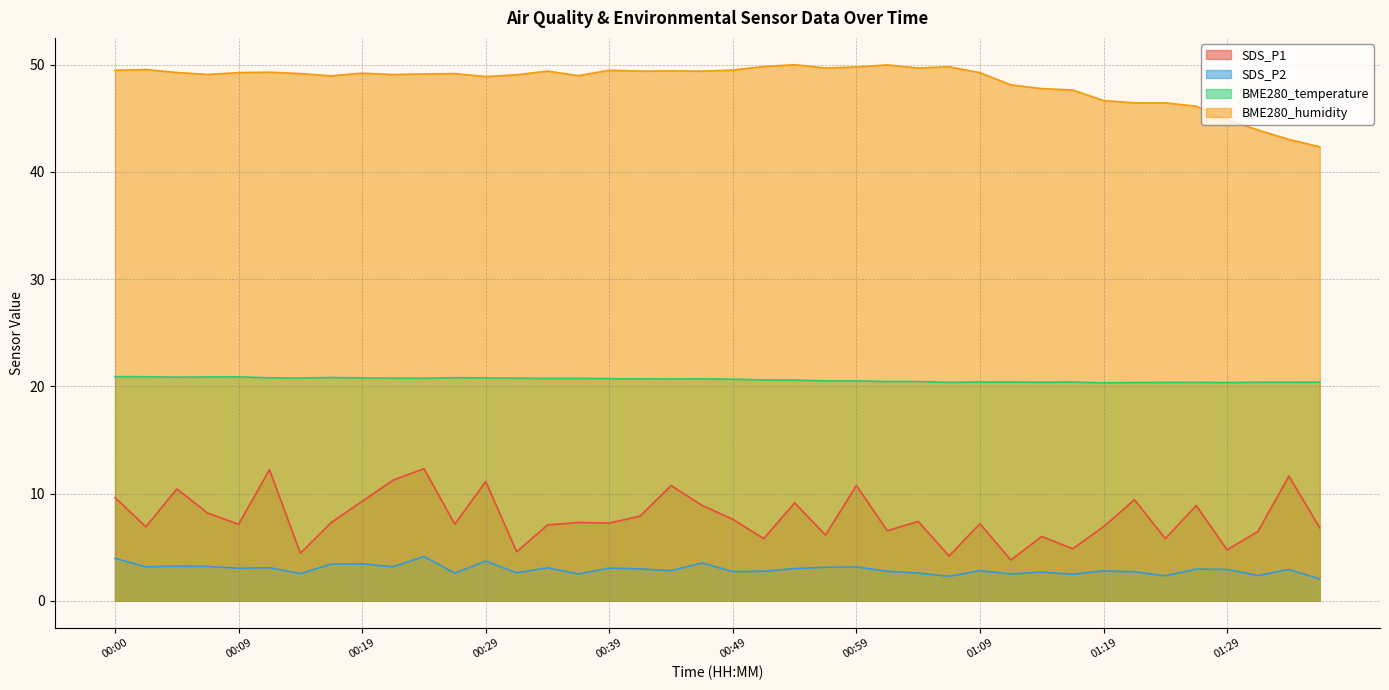

What is the spread (max minus min) of values at 01:26?

43.2